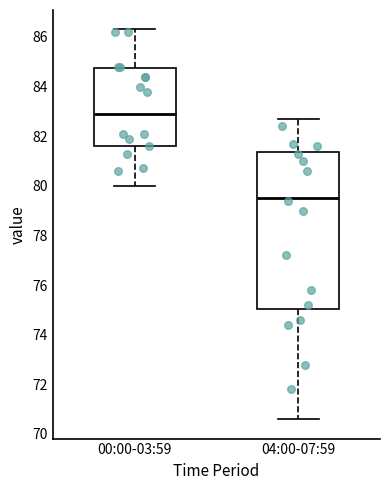

Reading left to right, read every box against the y-axis: the position of its median line, the range the box covers, and the ends of its whiskers. The values are not printed on the chart, so give them approximately, as read against the axis.

00:00-03:59: median 83.0, box 81.6 to 84.8, whiskers 80.0 to 86.4
04:00-07:59: median 79.6, box 75.0 to 81.4, whiskers 70.6 to 82.8